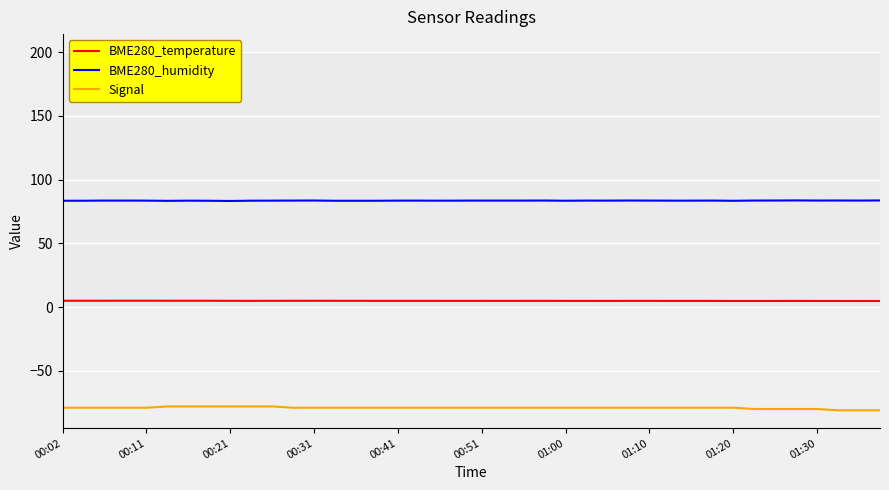

What is the average value of the BME280_temperature series?

4.8